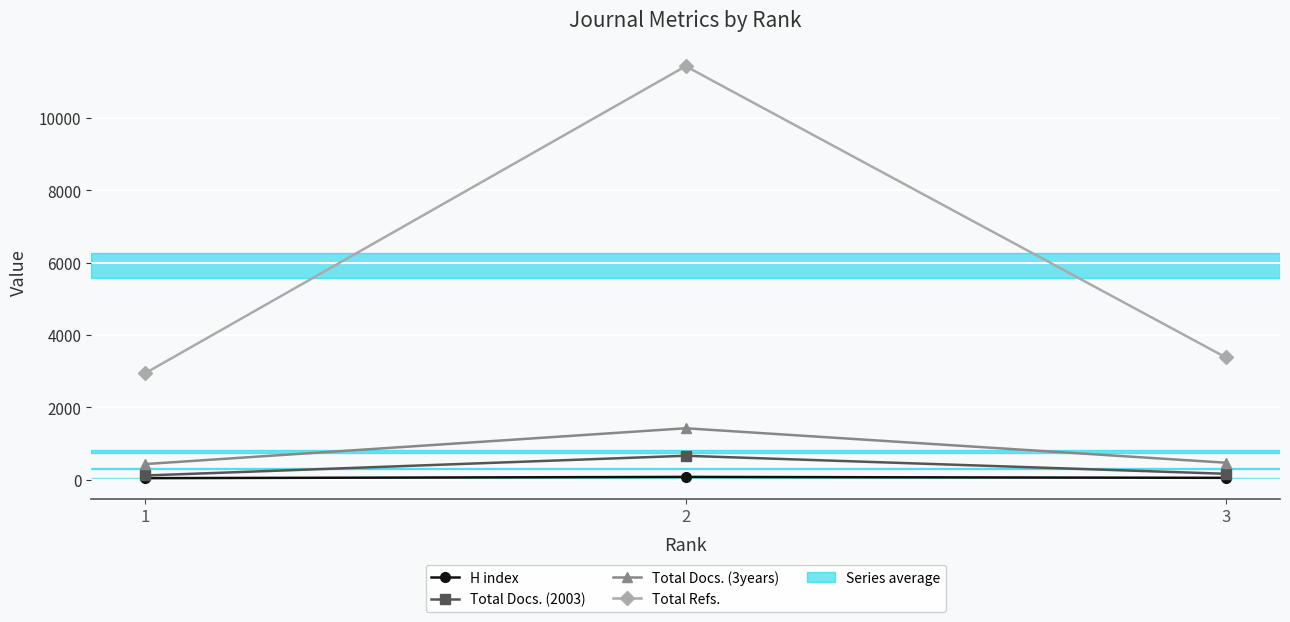

Is the value of H index at 1 greater than the value of Total Refs. at 3?

No